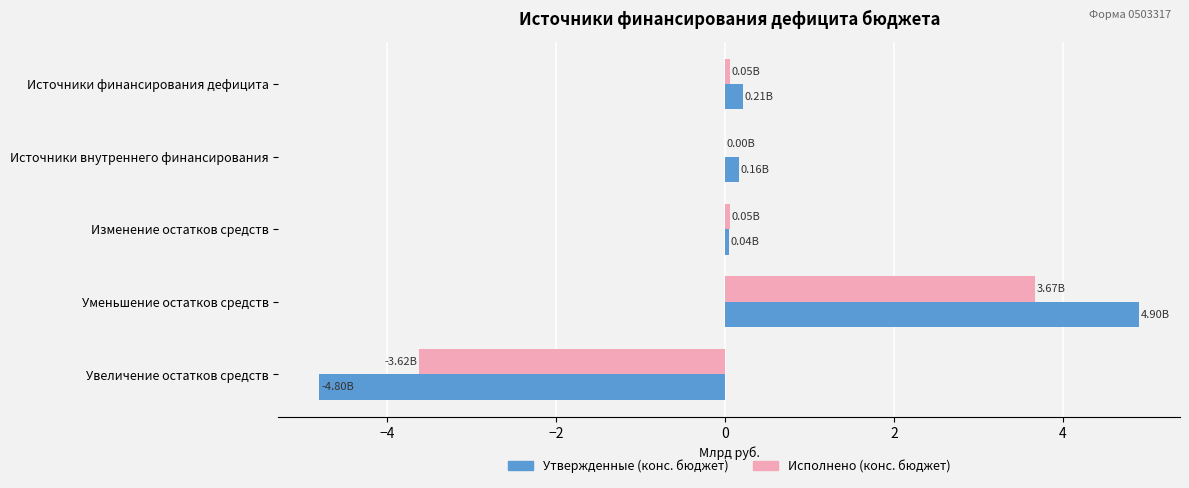

At which category is the sum across all series the highest?

Уменьшение остатков средств